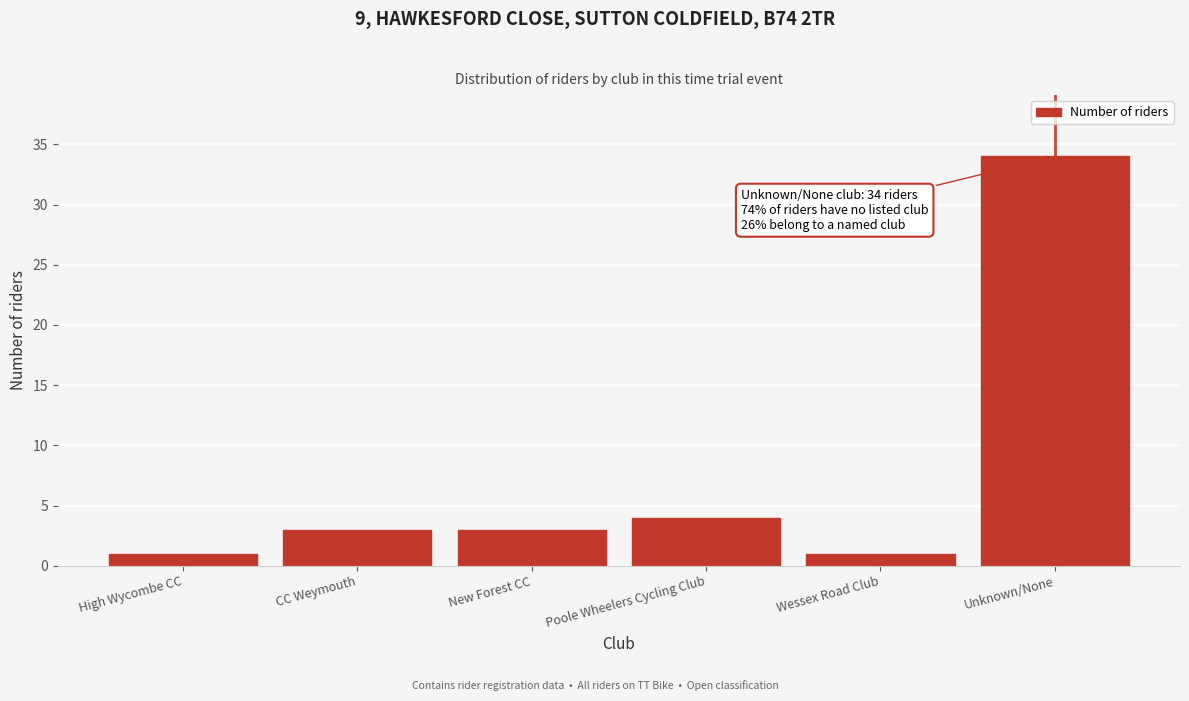

Reading right to left, extract all data points from this chart.

Unknown/None=34	Wessex Road Club=1	Poole Wheelers Cycling Club=4	New Forest CC=3	CC Weymouth=3	High Wycombe CC=1